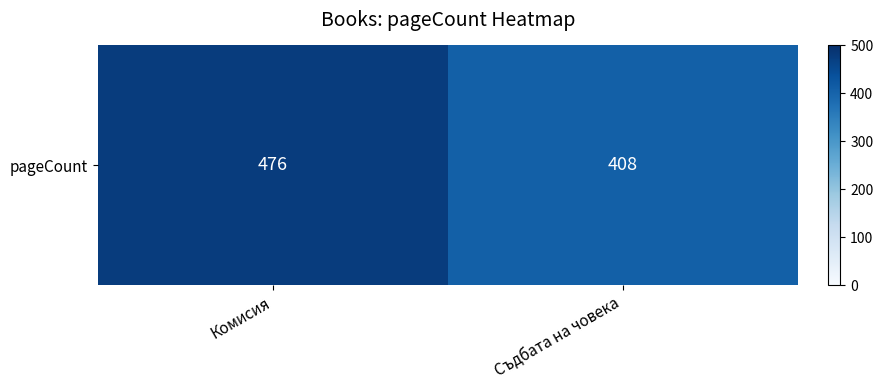

What is the maximum value shown in the chart?

476